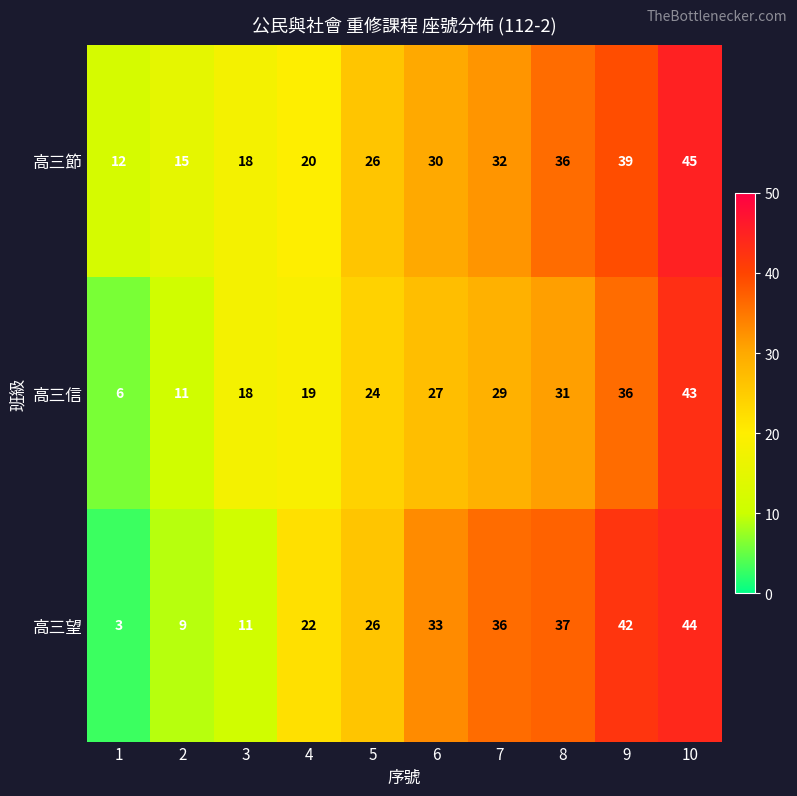

What is the total value across all series at 2?

35